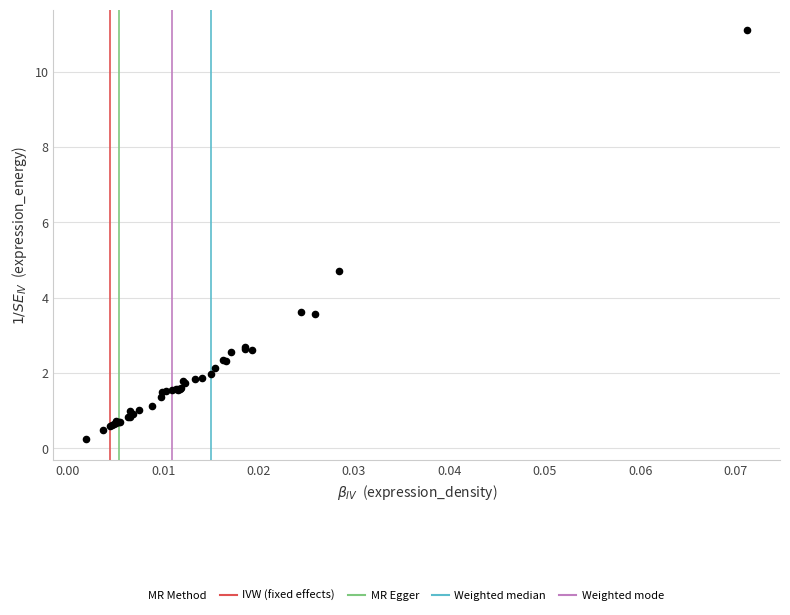

What Y value in the scatter plot is closest to 5?

4.7